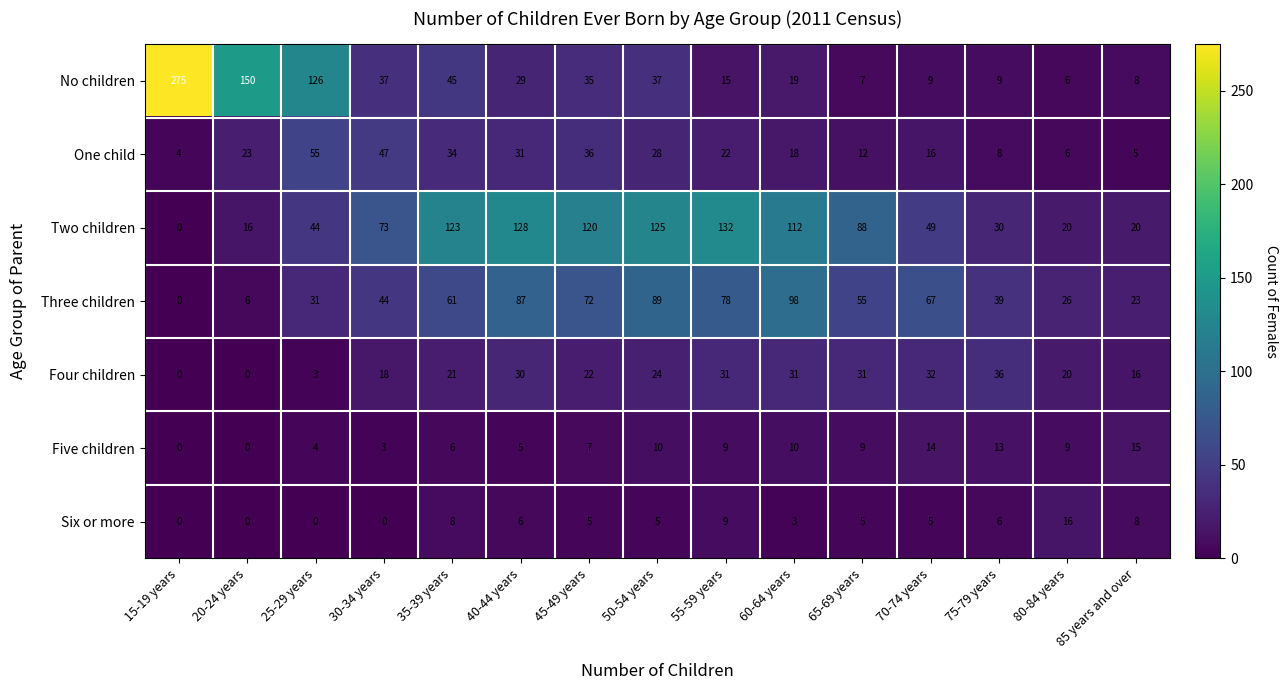

Which series changed the most between 20-24 years and 65-69 years?

No children